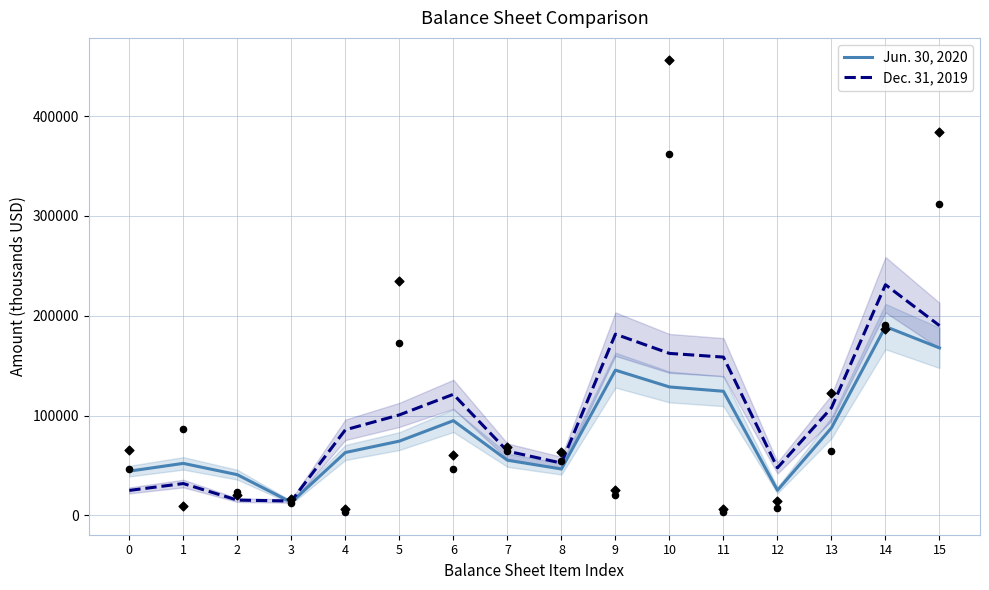

Which series contains the lowest Y value?

Jun. 30, 2020